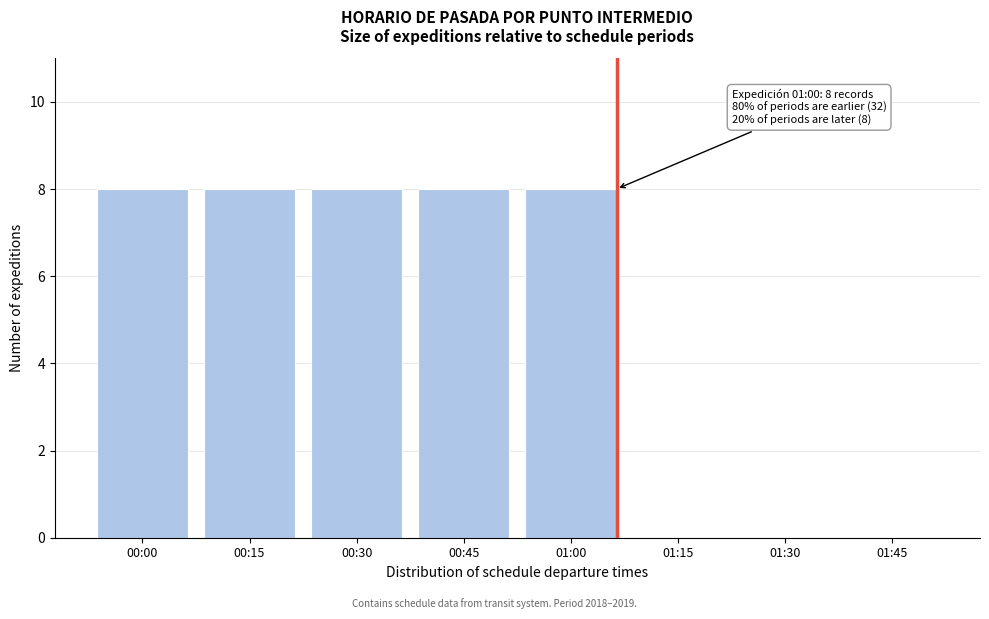

Reading left to right, extract all data points from this chart.

00:00=8	00:15=8	00:30=8	00:45=8	01:00=8	01:15=0	01:30=0	01:45=0